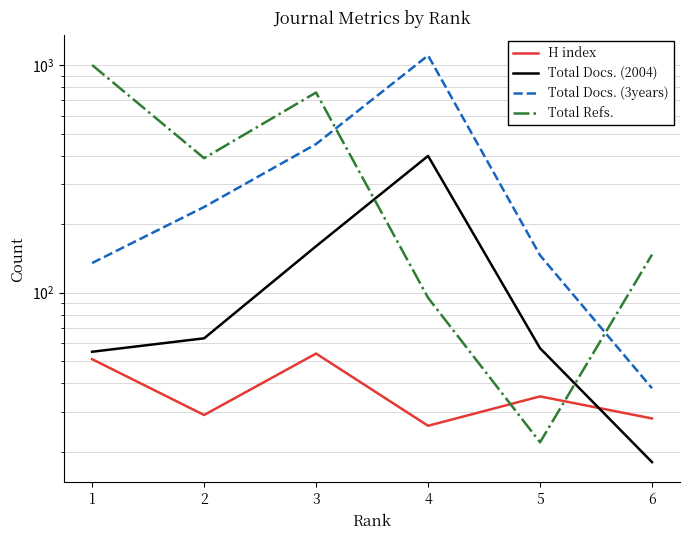

What is the value of the Total Docs. (3years) point at the 1st from the left?

135